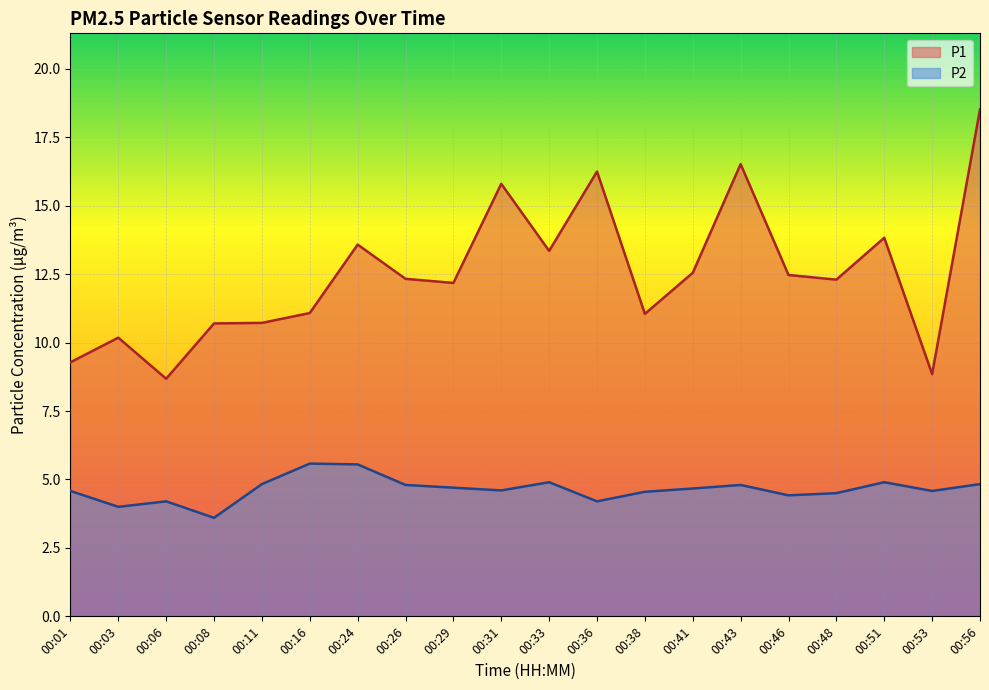

Rank the series by their maximum value, from lowest to highest.

P2, P1